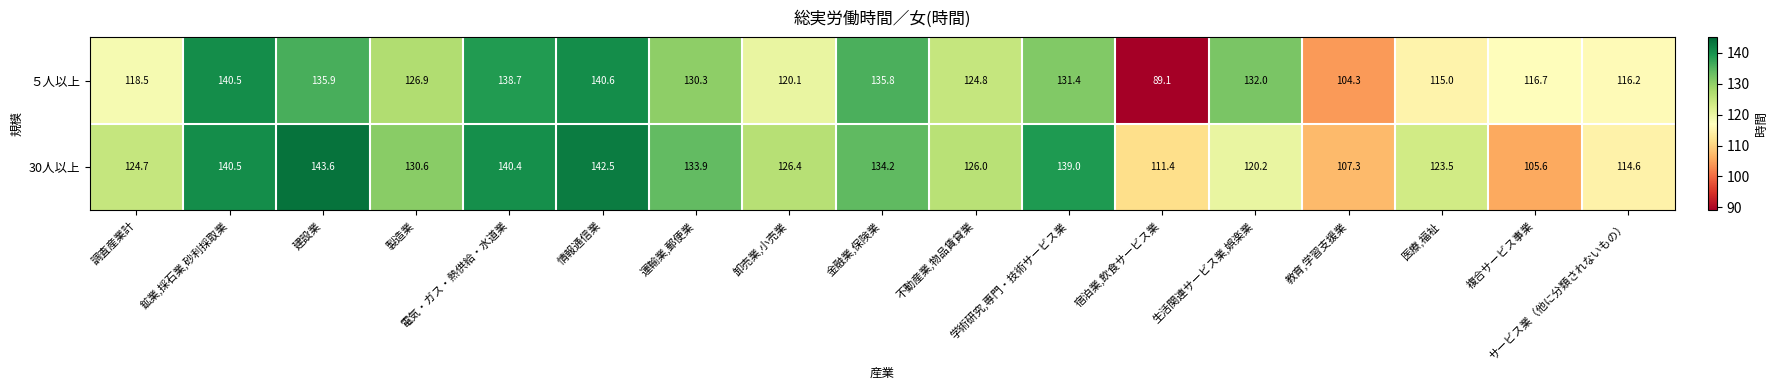

List the series in order of their overall mean, lowest first.

５人以上, 30人以上